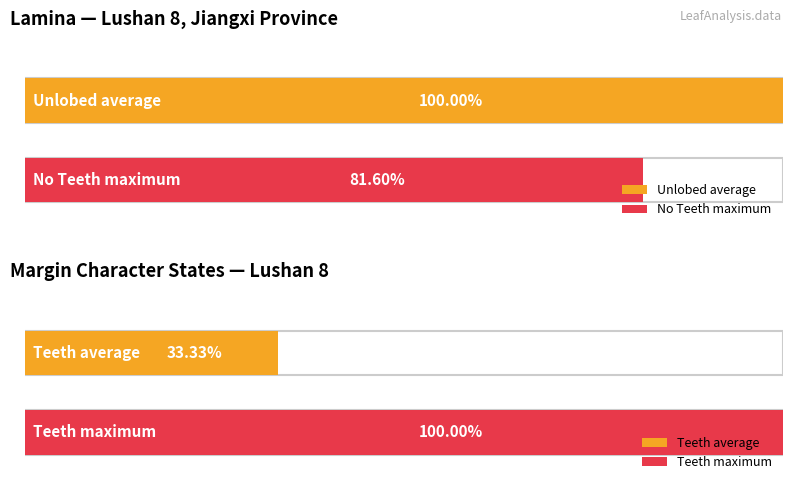

Does the chart contain any negative values?

No